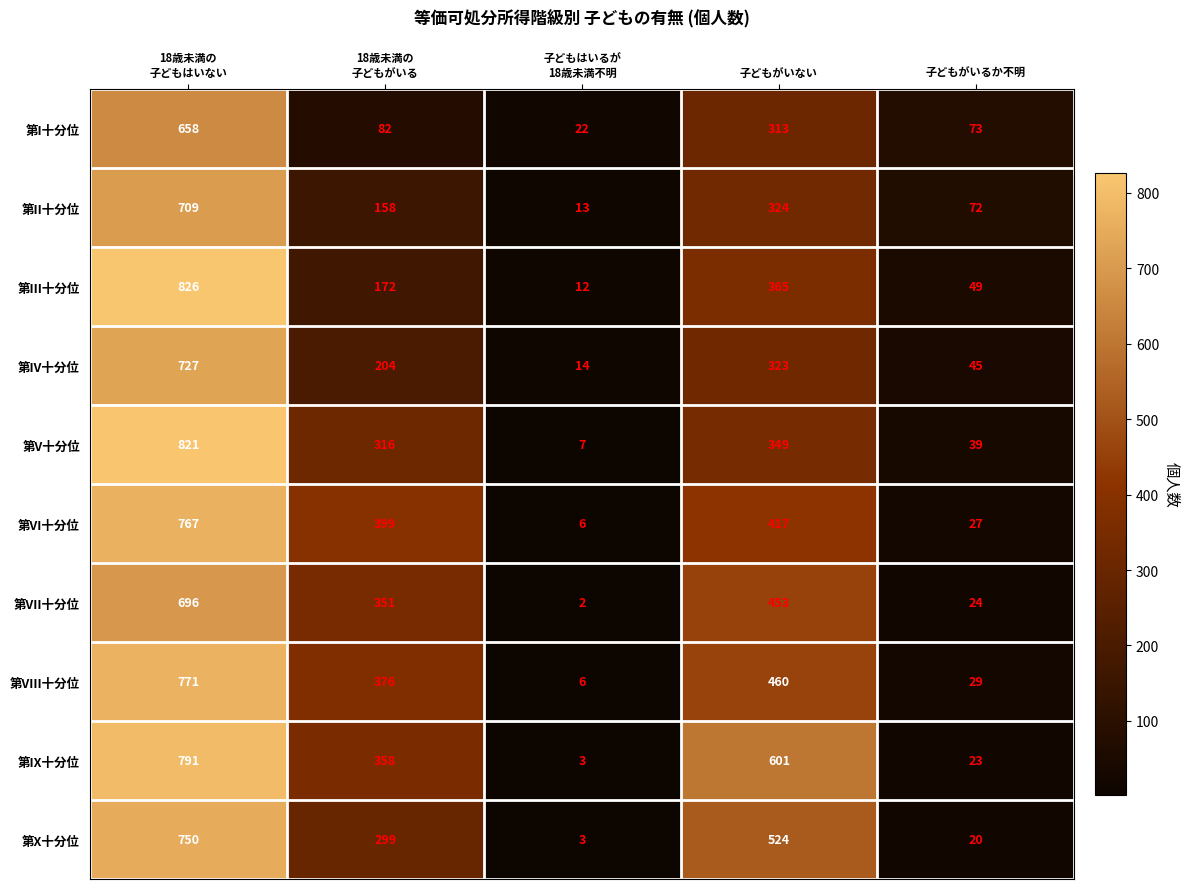

Which series changed the most between 18歳未満の
子どもがいる and 子どもがいない?

第IX十分位